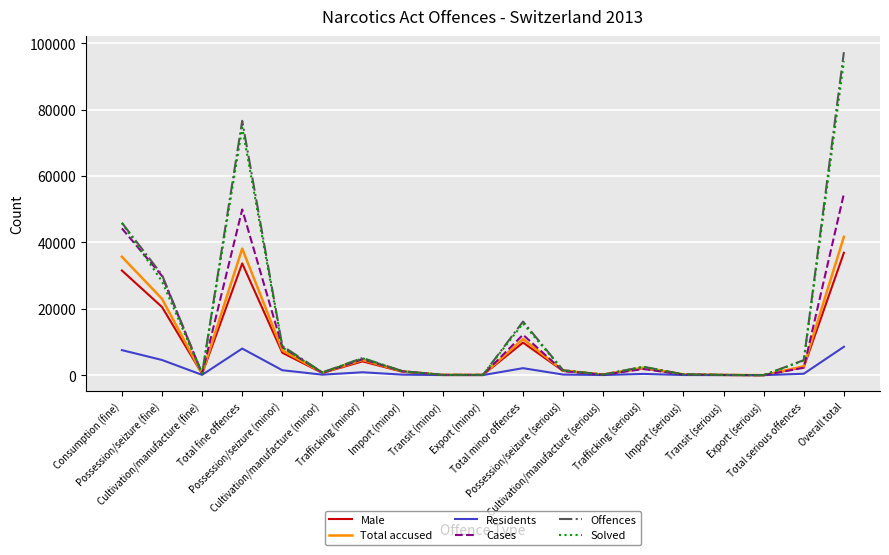

What is the highest value of the Residents series?

8550